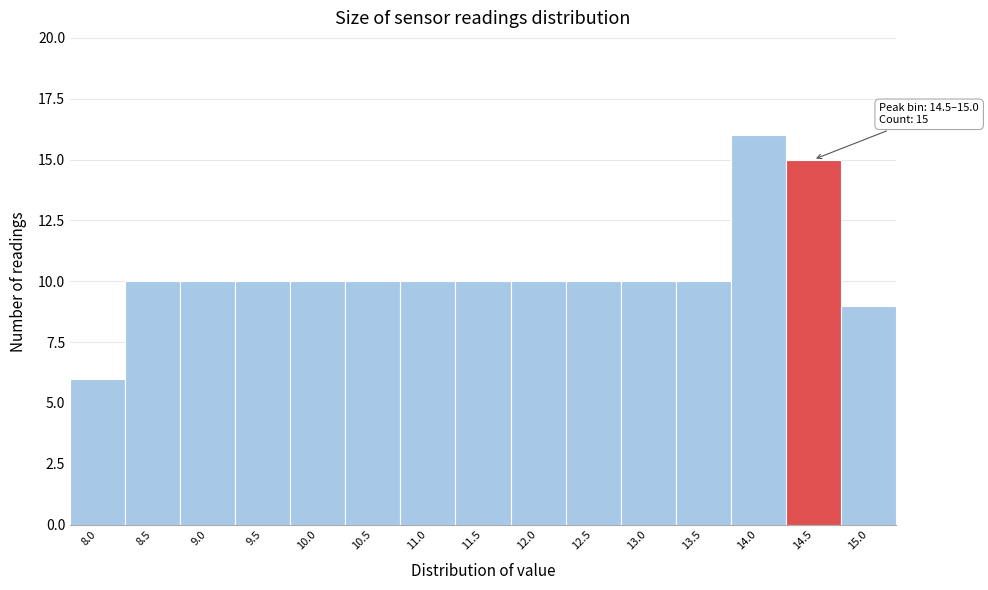

Reading right to left, list all the values displayed in this chart.

15.0=9	14.5=15	14.0=16	13.5=10	13.0=10	12.5=10	12.0=10	11.5=10	11.0=10	10.5=10	10.0=10	9.5=10	9.0=10	8.5=10	8.0=6